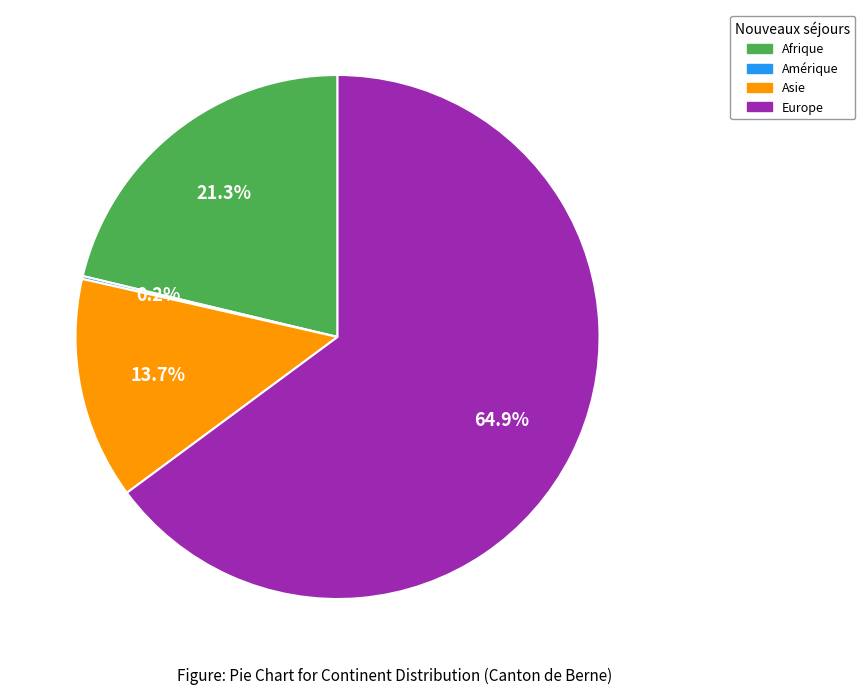

Do Europe and Asie together represent more than half of the pie?

Yes